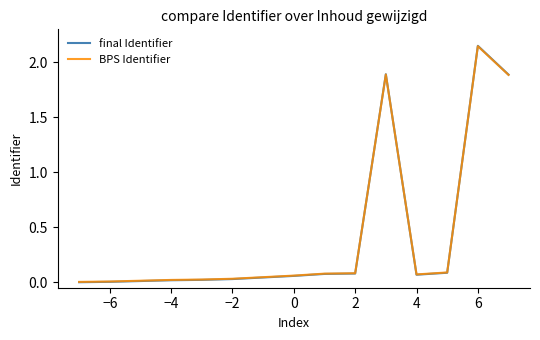

How many lines are shown in the chart?

2